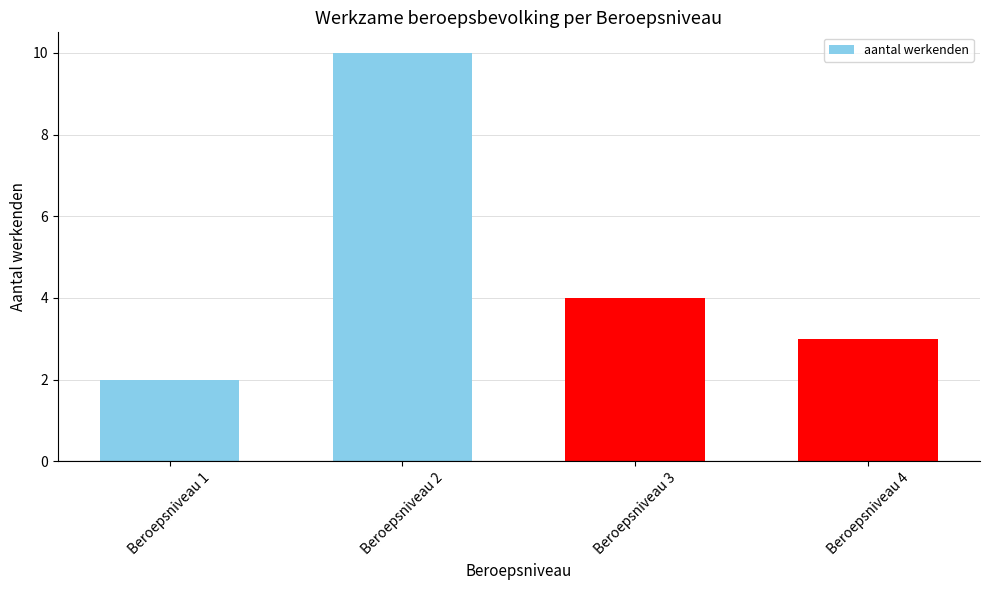

What is the ratio of the value at Beroepsniveau 3 to the value at Beroepsniveau 1?

2.0